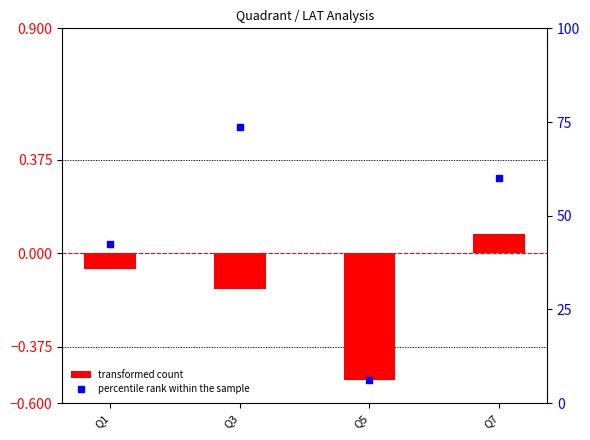

Which series reaches the minimum Y coordinate?

transformed count